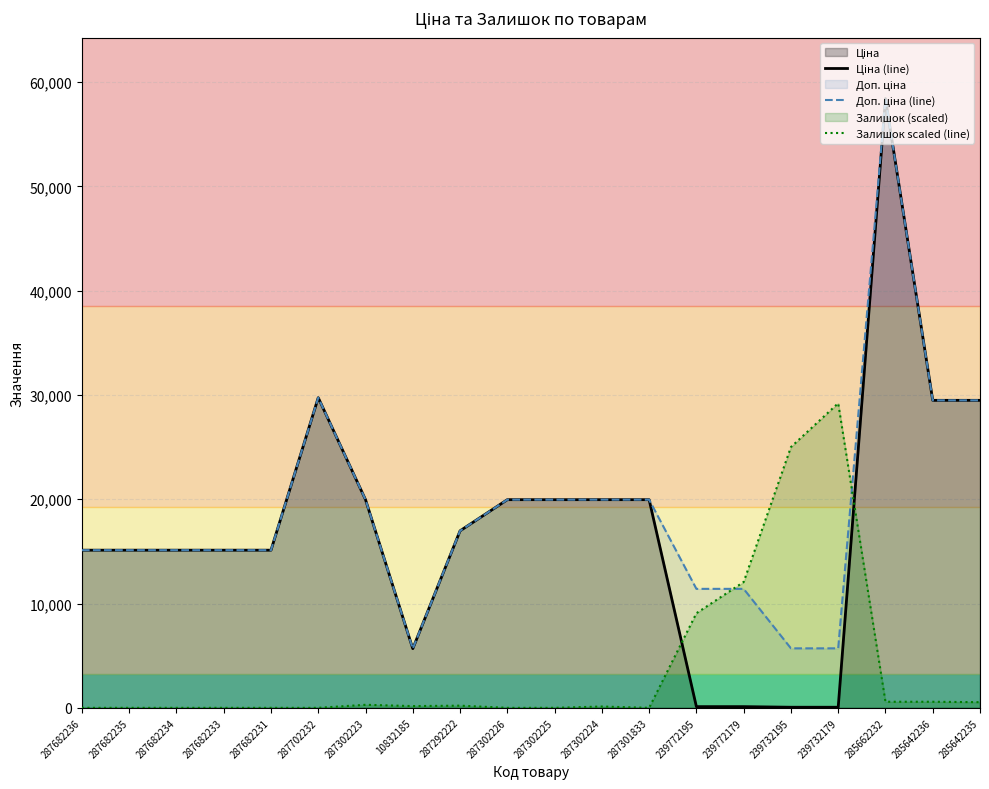

True or false: Ціна (line) and Доп. ціна (line) intersect in this chart.

False